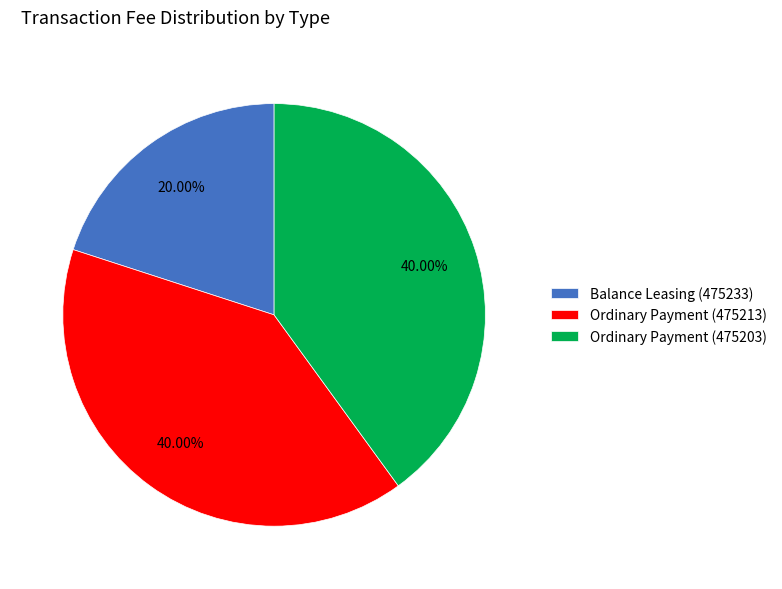

To the nearest percent, what is the difference between the Balance Leasing (475233) and Ordinary Payment (475213) slice percentages?

20%